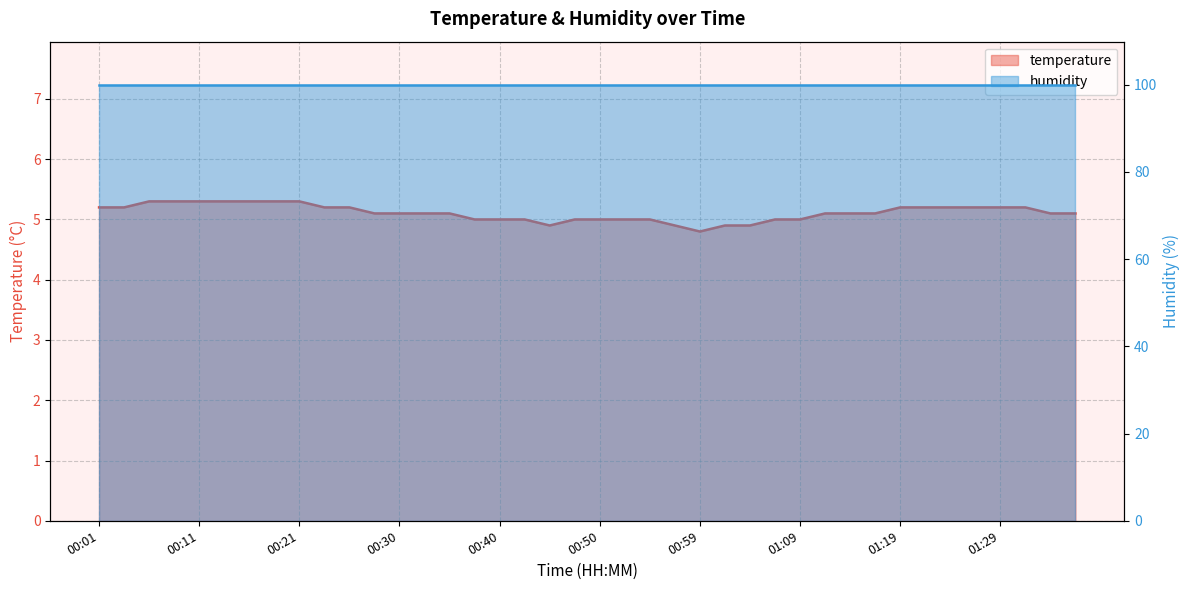

How many categories are shown in the chart?

40